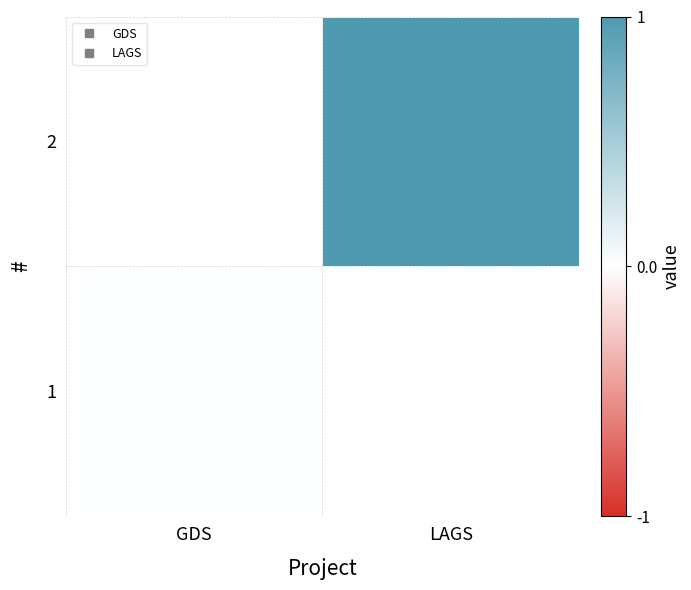

Rank the series at GDS from highest to lowest value.

1, 2